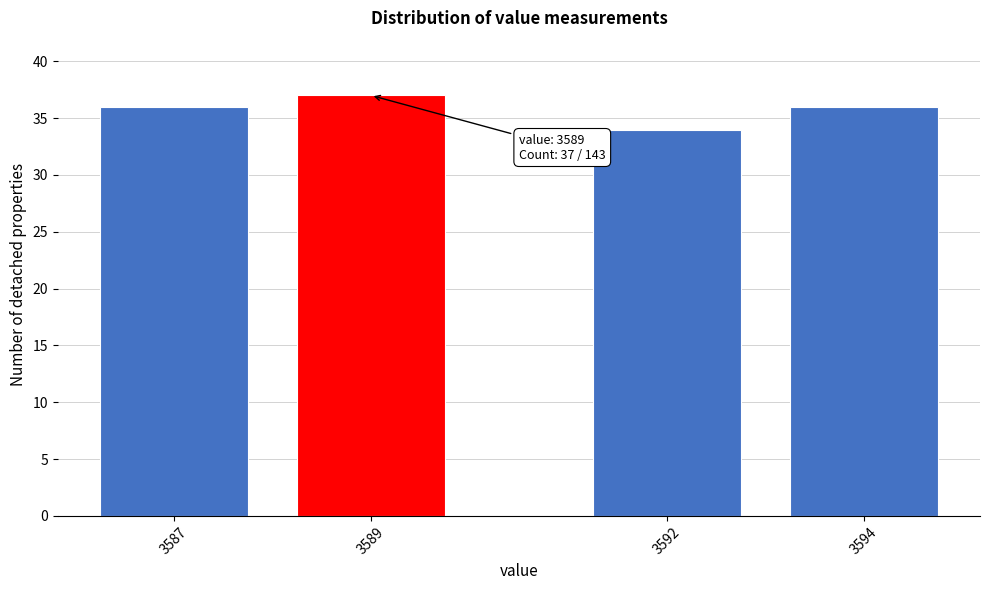

Reading left to right, what are all the values shown in this chart?

36	37	34	36